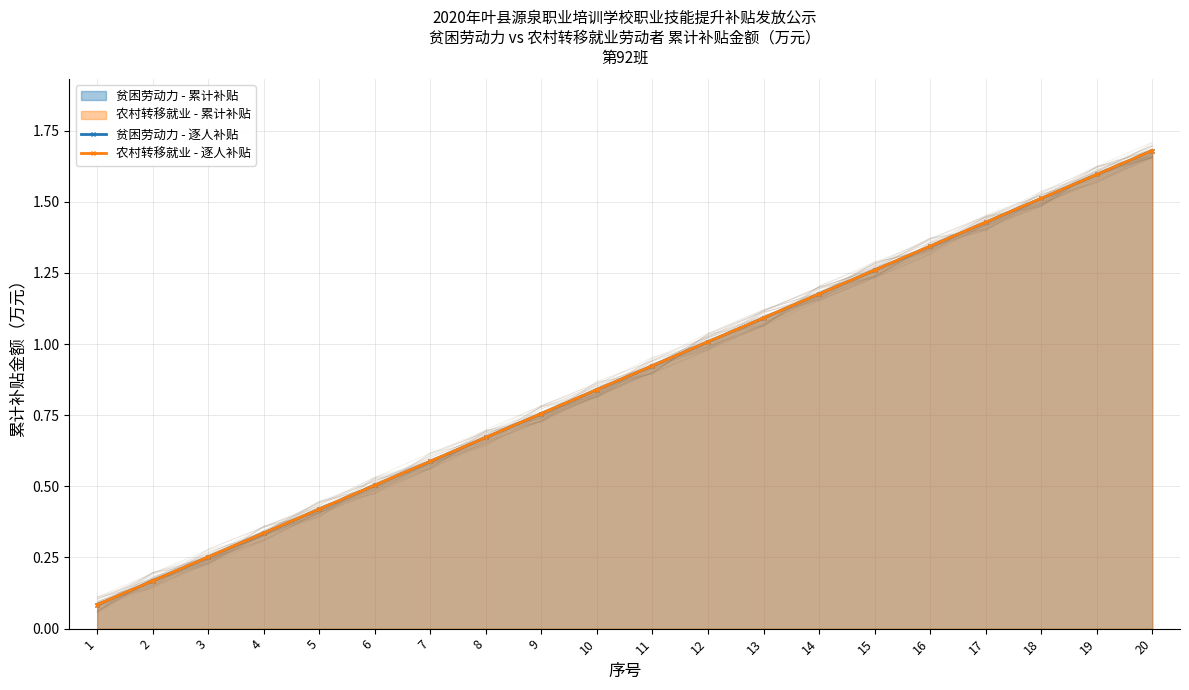

True or false: 贫困劳动力 - 逐人补贴 has more than 1 interior local peaks.

False